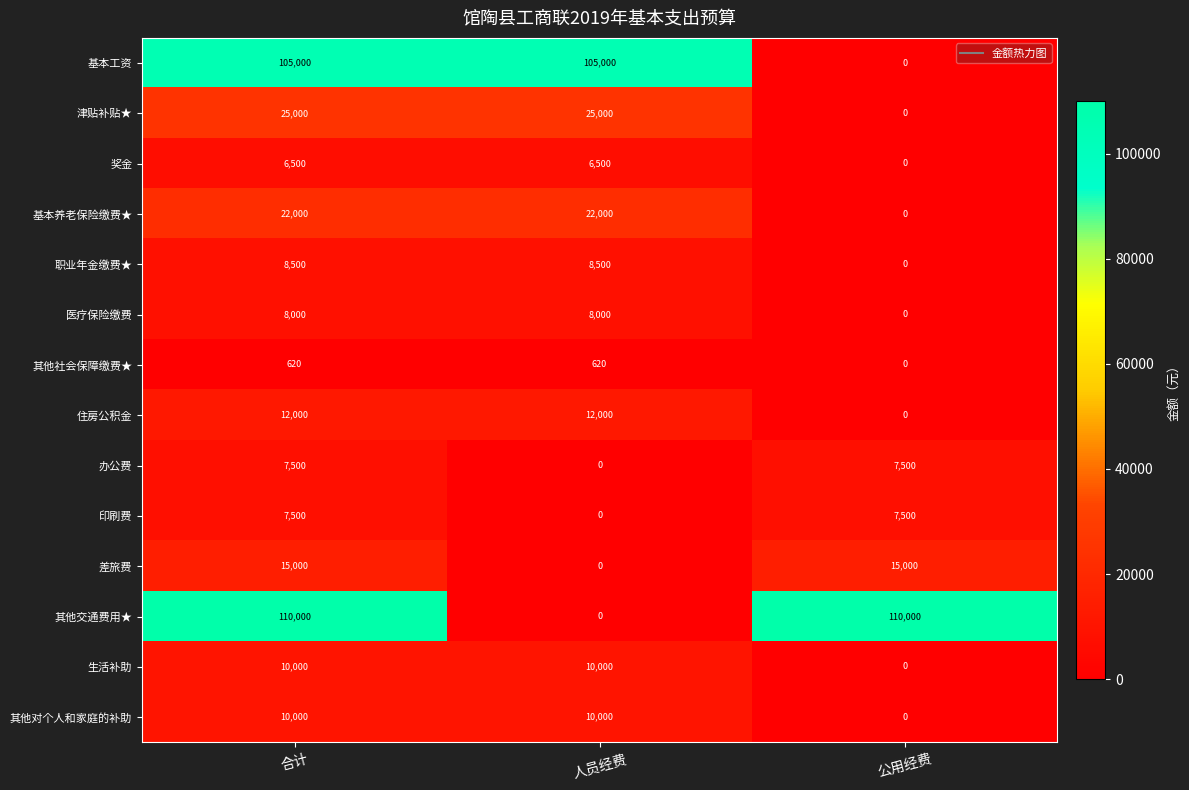

What is the total value across all series at 公用经费?

140000